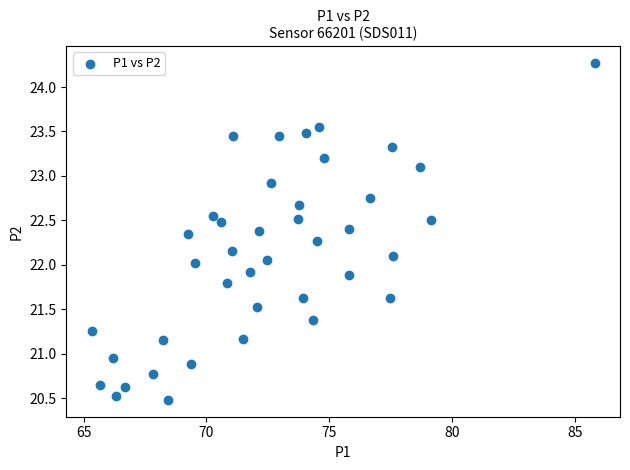

What is the range of X values (max minus min)?

20.5